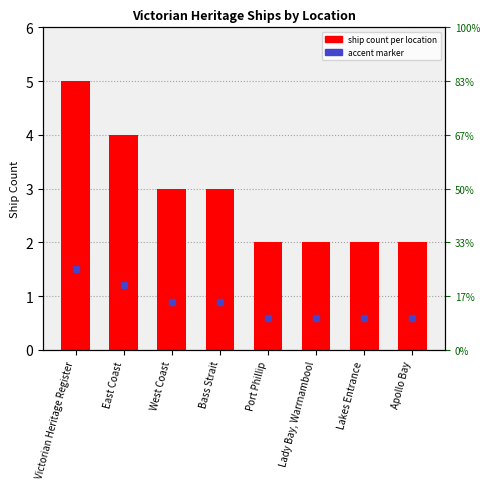

True or false: the data shows 1 at Lady Bay, Warrnambool.

False